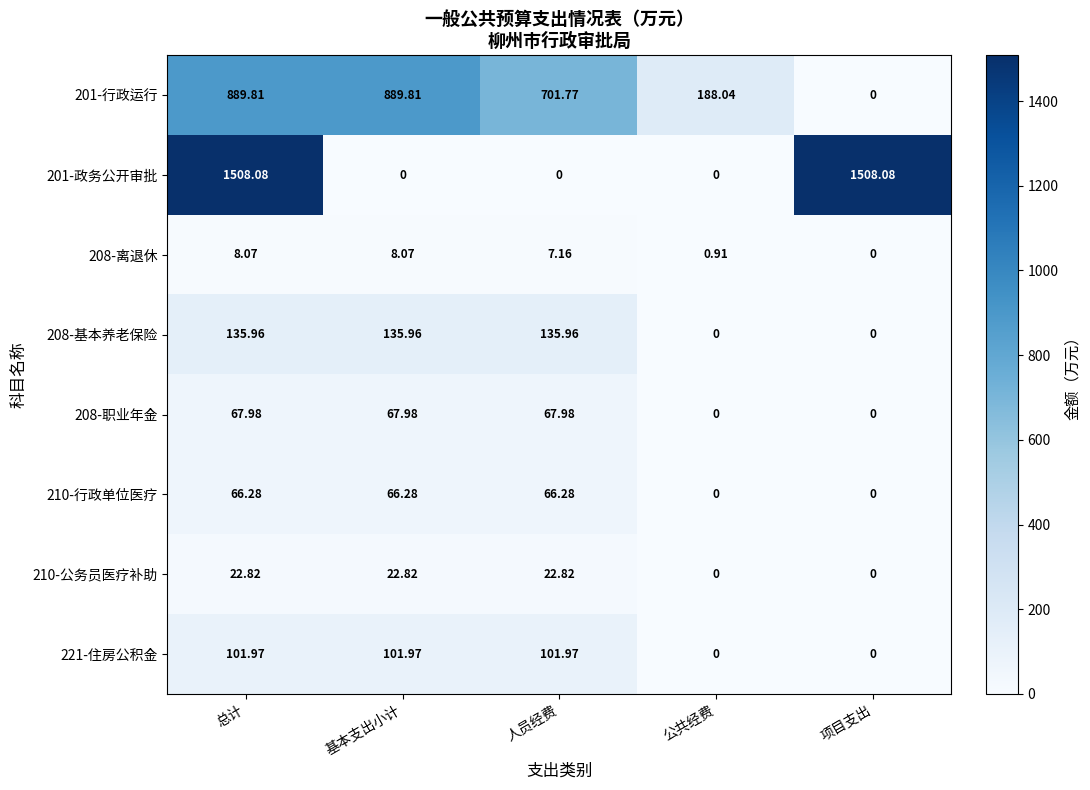

What is the spread (max minus min) of values at 人员经费?

701.8